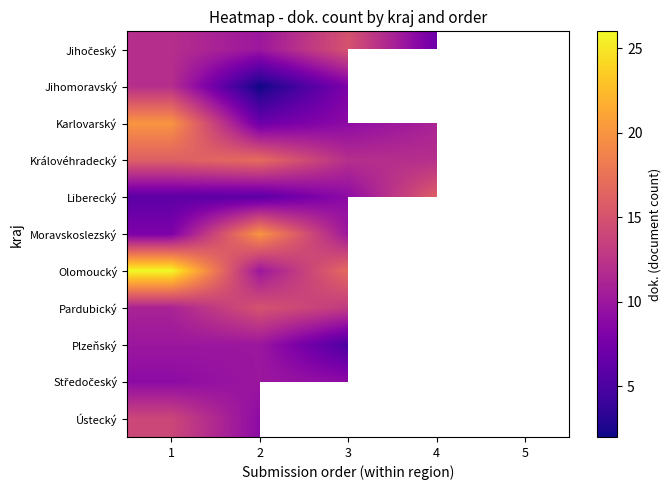

How many data points in Královéhradecký are less than 16?

2